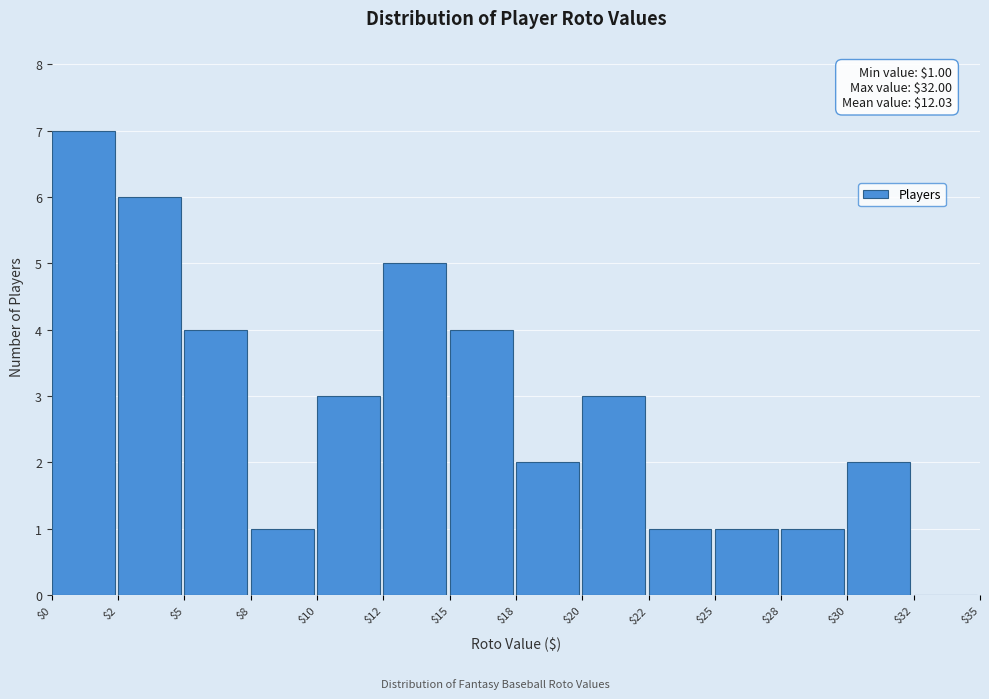

At which category does the chart reach its peak across all series?

$0